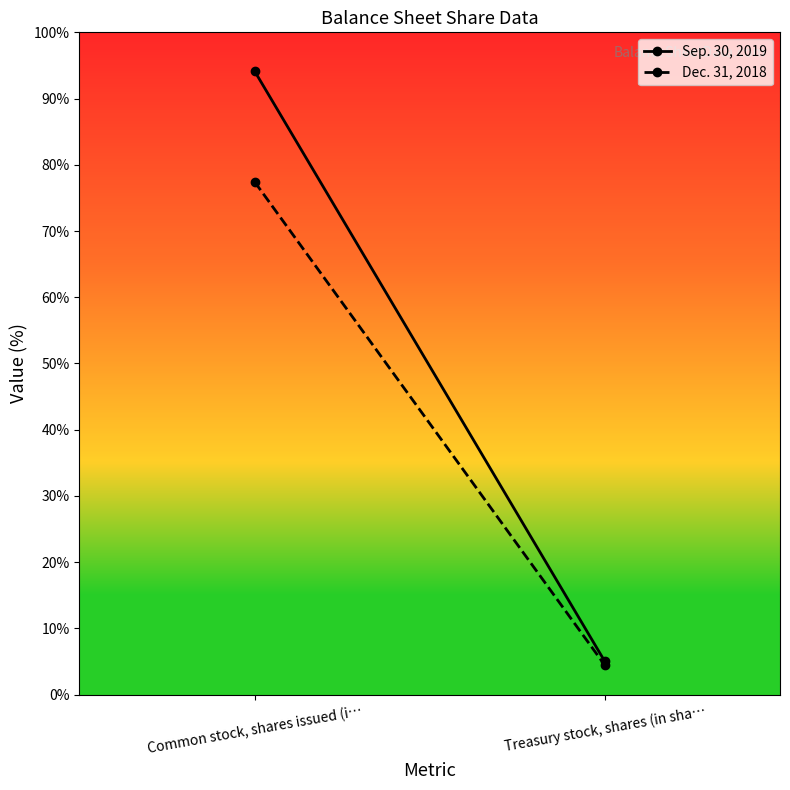

Which has a higher value, Common stock, shares issued (i… or Treasury stock, shares (in sha…?

Common stock, shares issued (i…